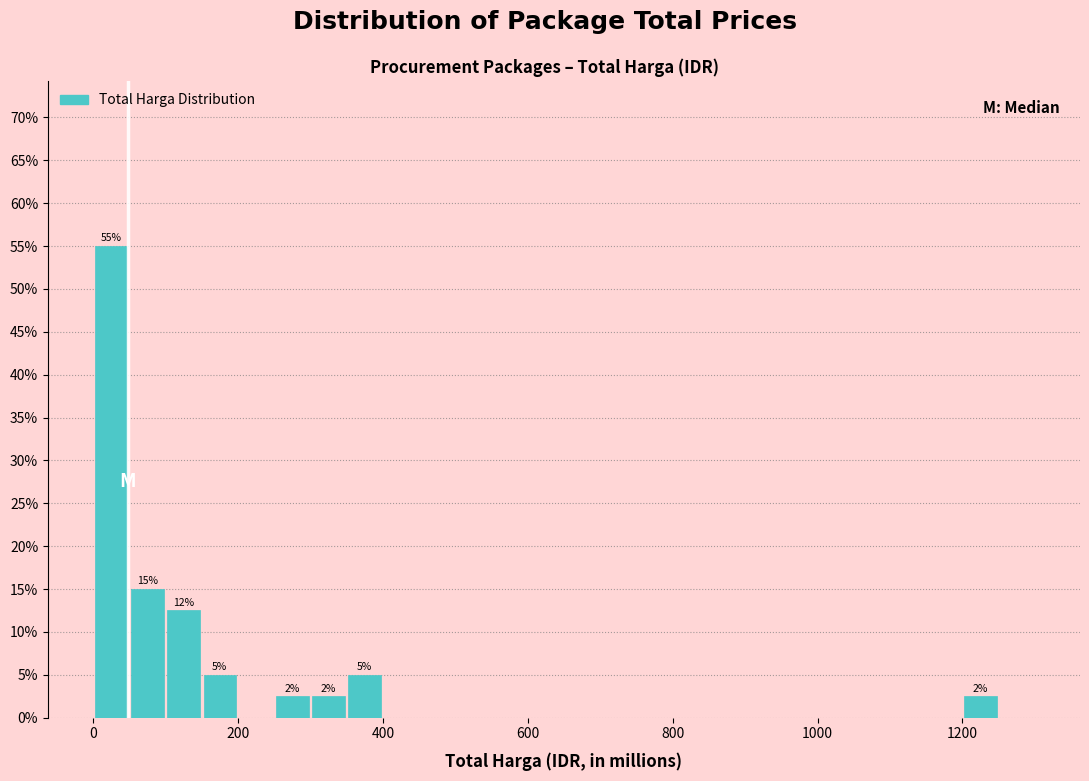

Read against the x-axis, roughly where is the centre of the tallest bar?

20